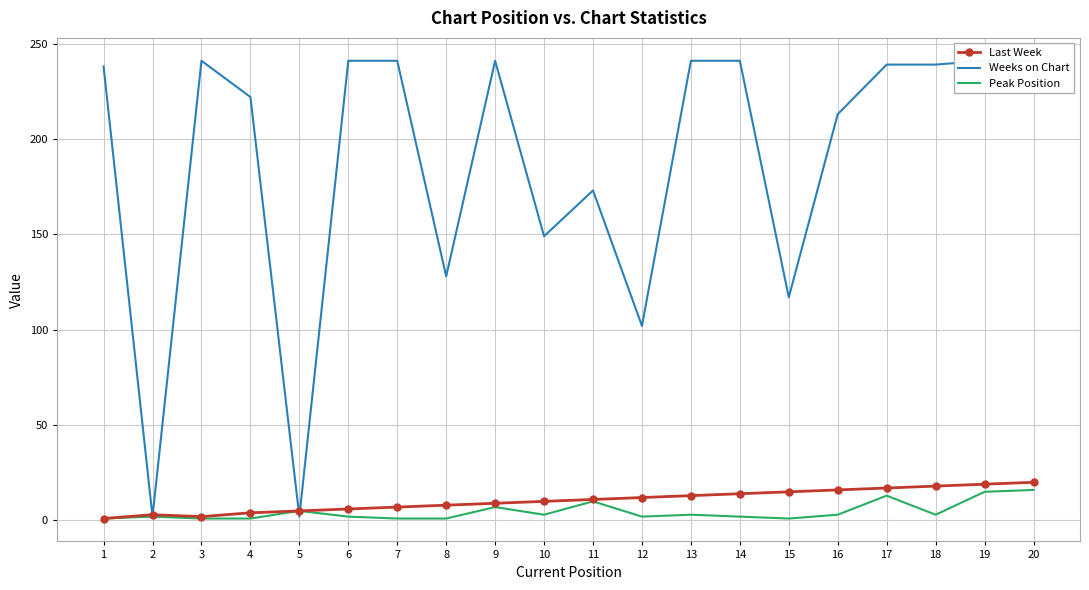

How many data points does each series have?

20